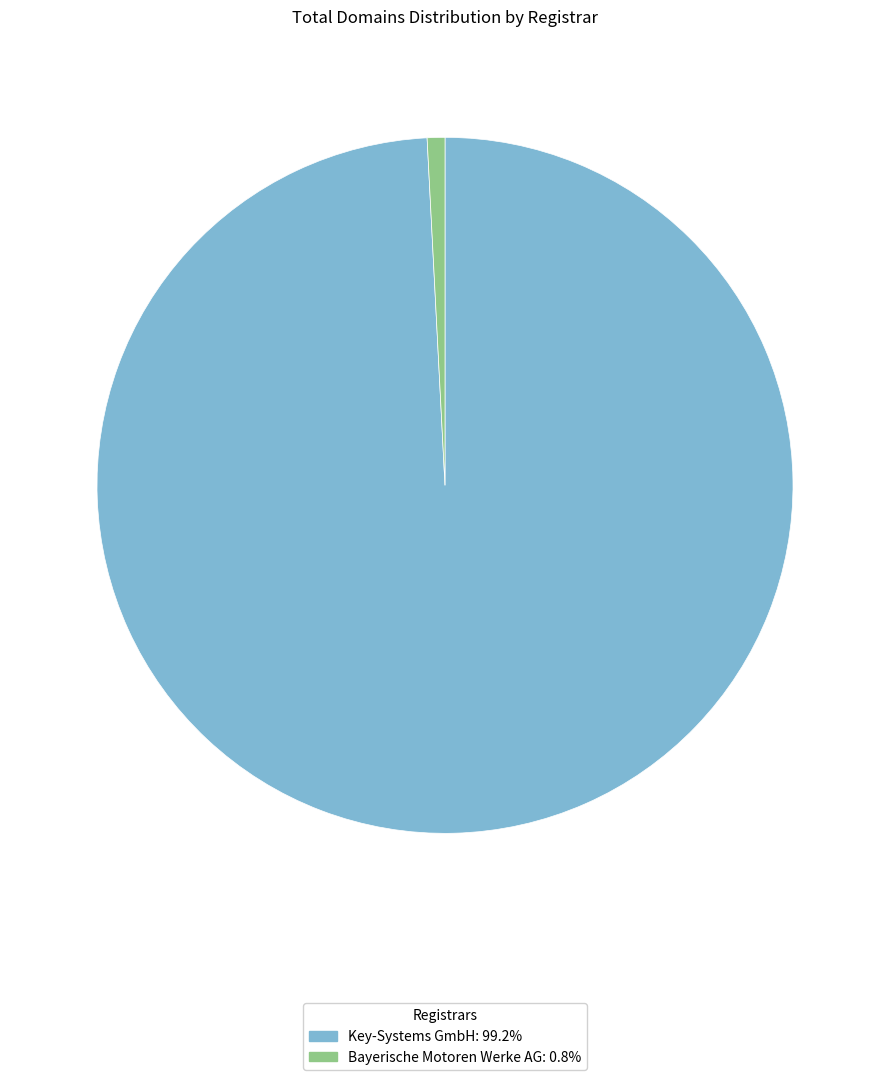

Count the number of slices in the pie.

2